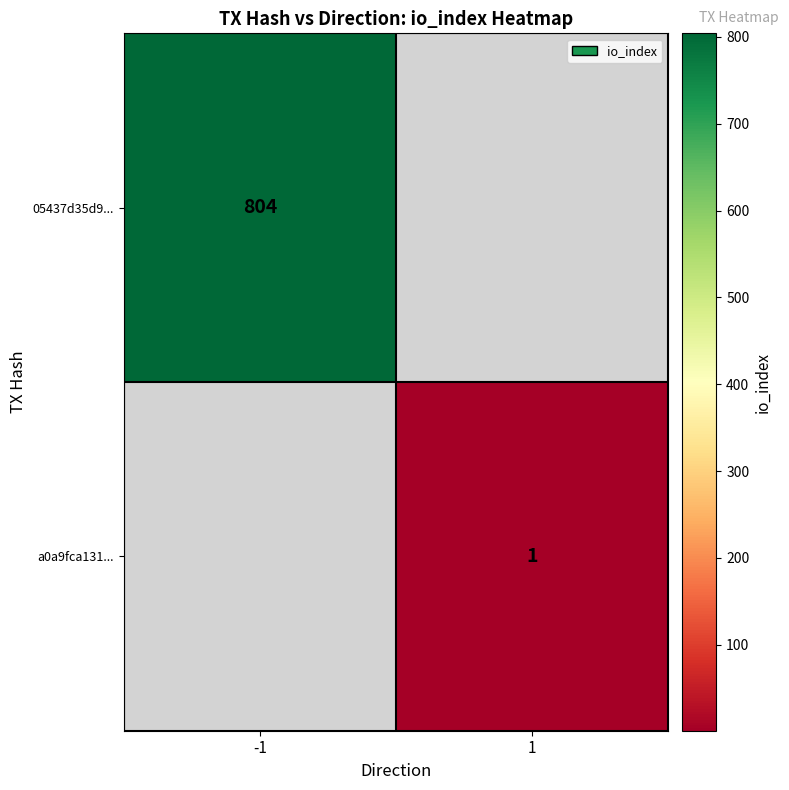

What is the smallest value displayed?

1.0